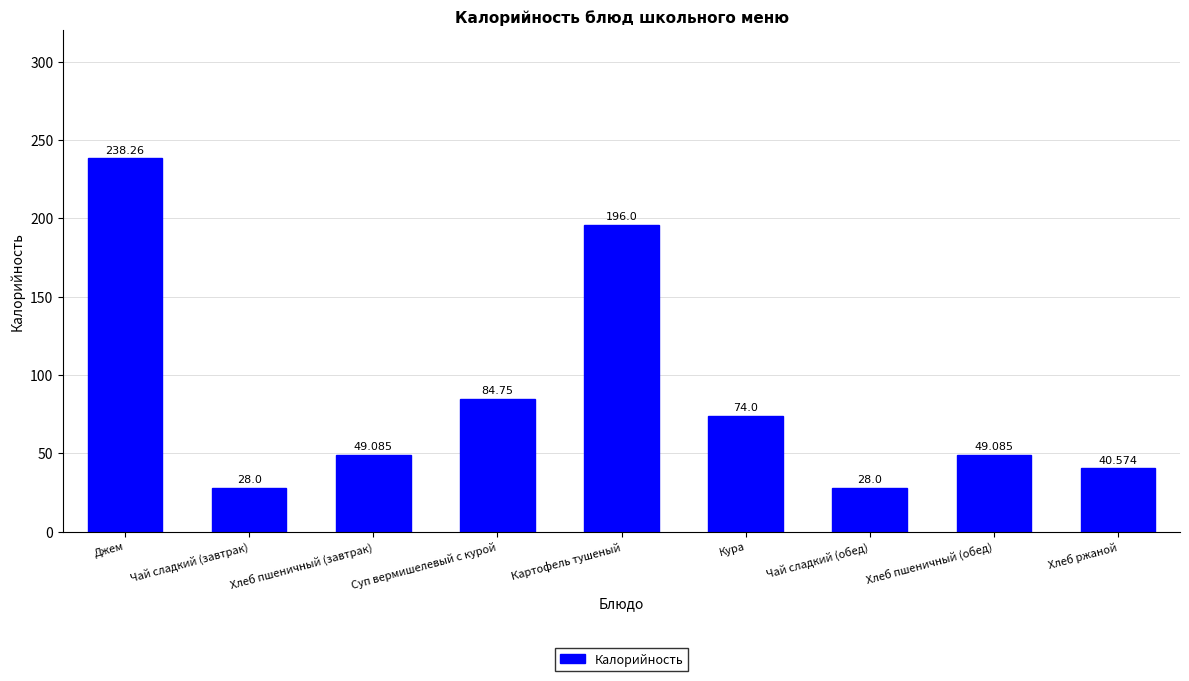

The value at Чай сладкий (обед) is 10.8. True or false?

False